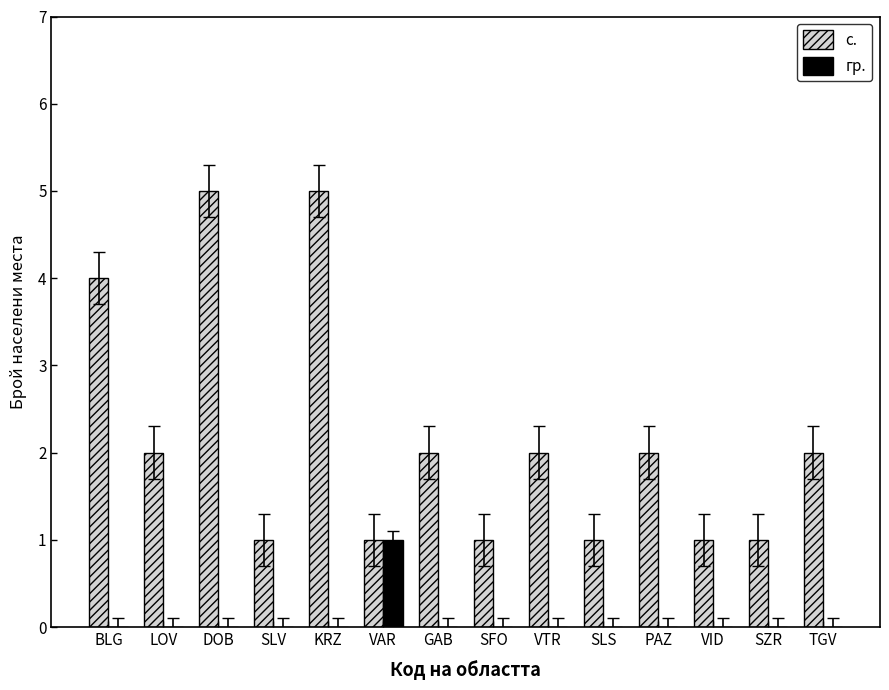

Is it true that с. equals 1 at LOV?

False